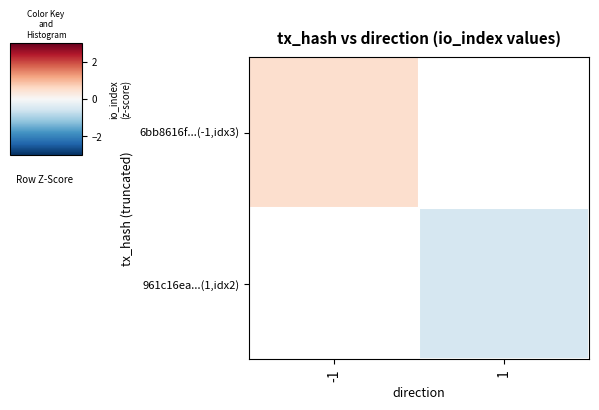

At how many categories does at least one series exceed 0?

1